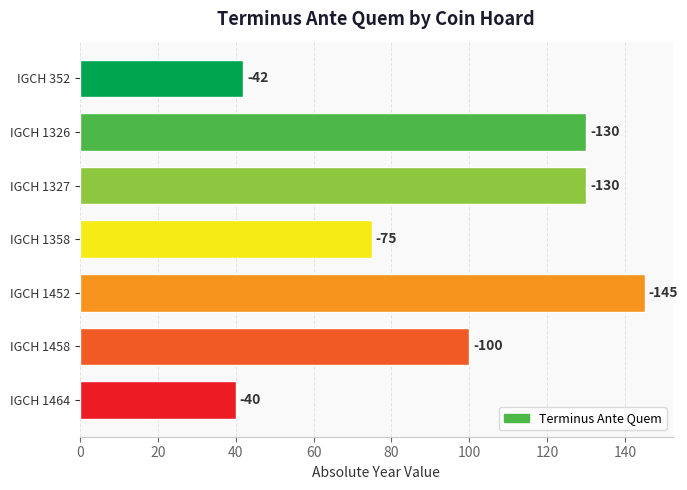

What is the smallest value displayed?

40